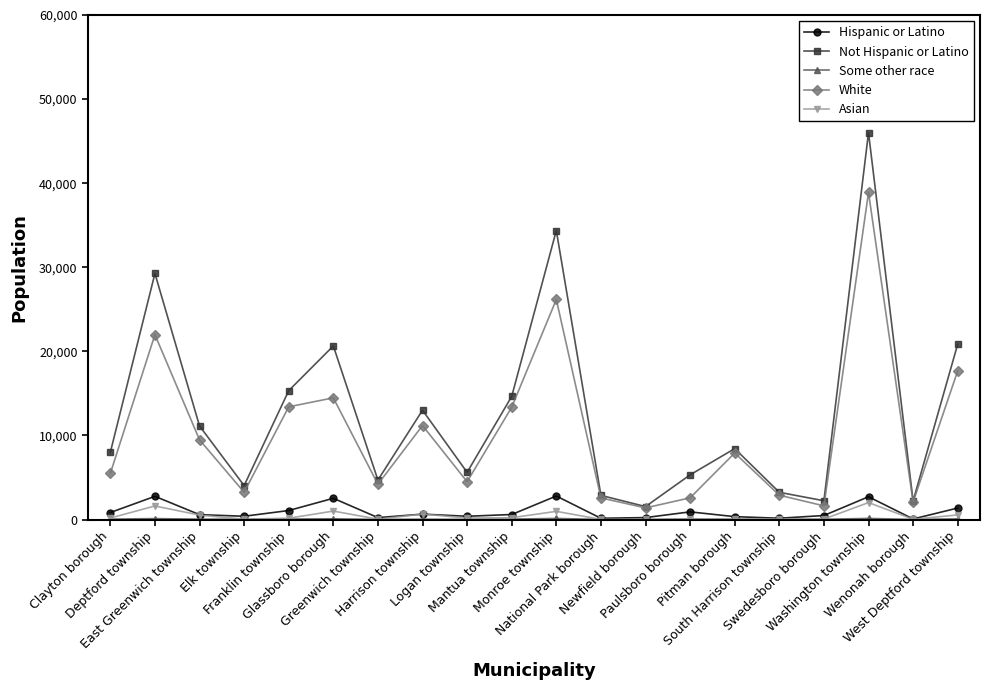

How many interior local peaks does the Not Hispanic or Latino series have?

6